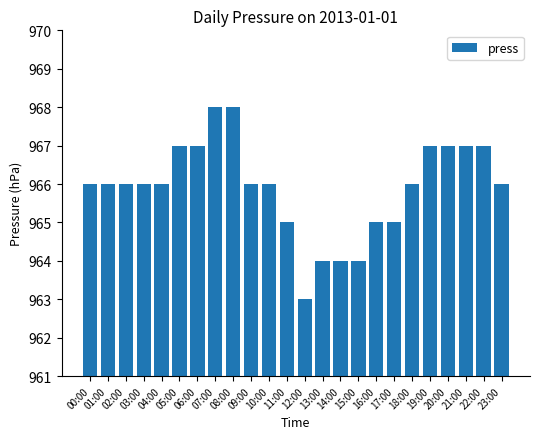

Reading left to right, list all the values displayed in this chart.

00:00=966	01:00=966	02:00=966	03:00=966	04:00=966	05:00=967	06:00=967	07:00=968	08:00=968	09:00=966	10:00=966	11:00=965	12:00=963	13:00=964	14:00=964	15:00=964	16:00=965	17:00=965	18:00=966	19:00=967	20:00=967	21:00=967	22:00=967	23:00=966